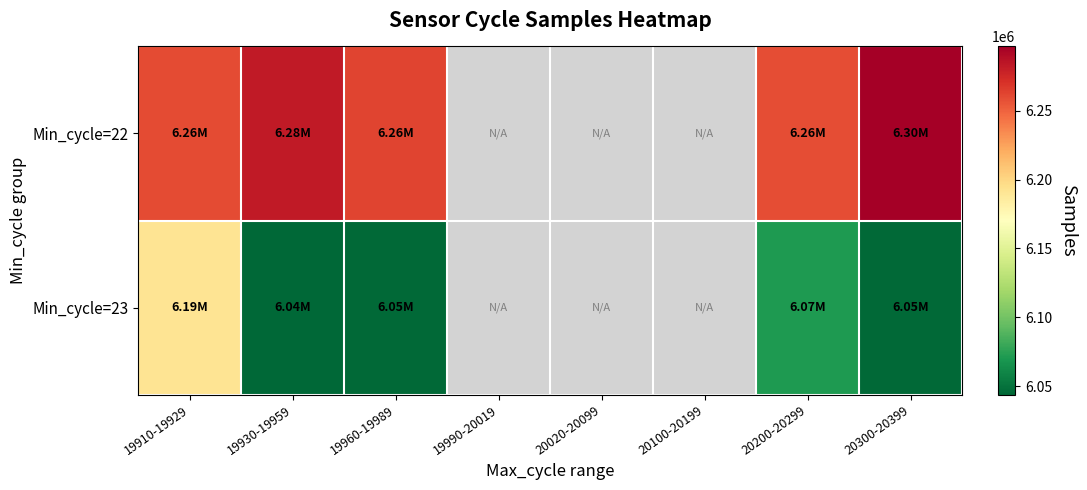

How many positive values does the Min_cycle=22 series have?

5